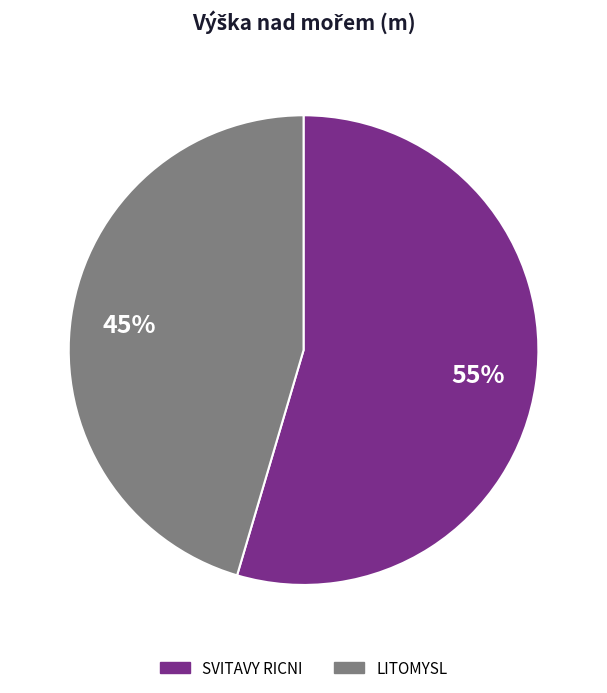

Does any single category account for the majority?

Yes